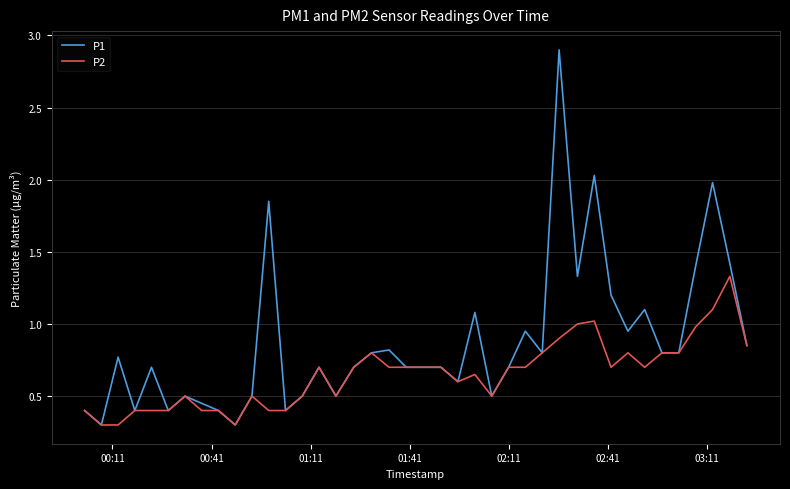

Rank the series by their average value, from lowest to highest.

P2, P1